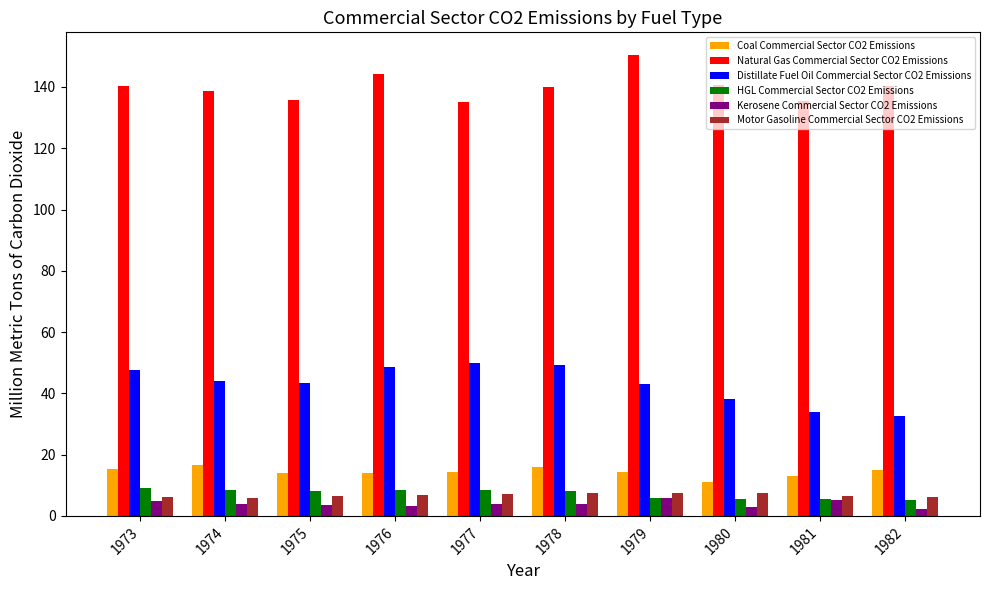

How many data points does each series have?

10